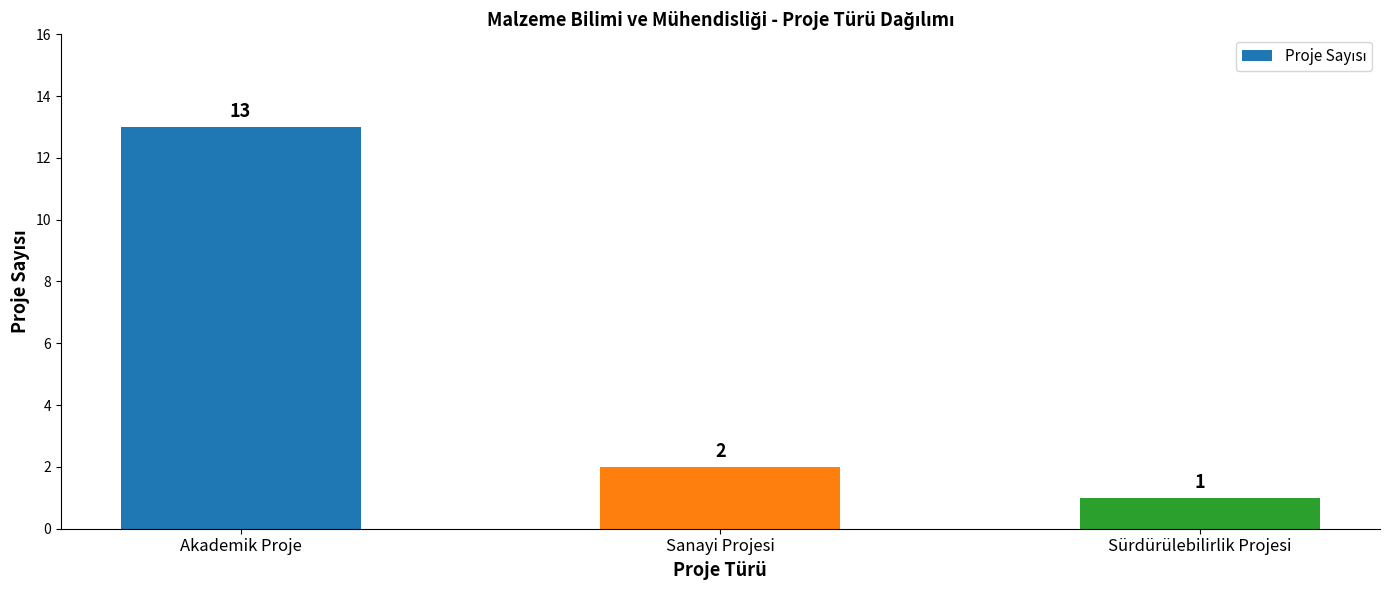

Which has a higher value, Sanayi Projesi or Sürdürülebilirlik Projesi?

Sanayi Projesi